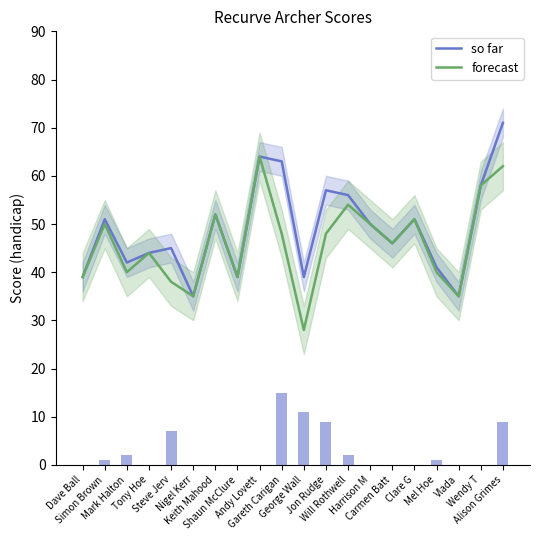

Reading left to right, transcribe all the data shown in this chart.

so far: 39	51	42	44	45	35	52	39	64	63	39	57	56	50	46	51	41	35	58	71
forecast: 39	50	40	44	38	35	52	39	64	48	28	48	54	50	46	51	40	35	58	62